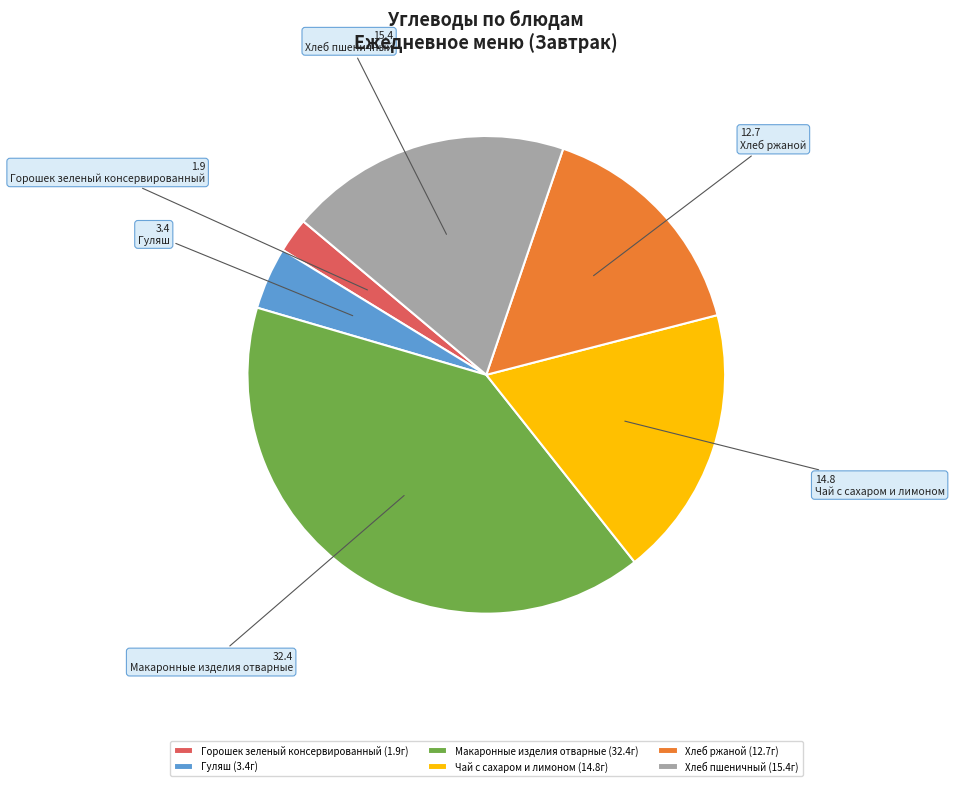

Combined, do Чай с сахаром и лимоном and Горошек зеленый консервированный account for over 50%?

No